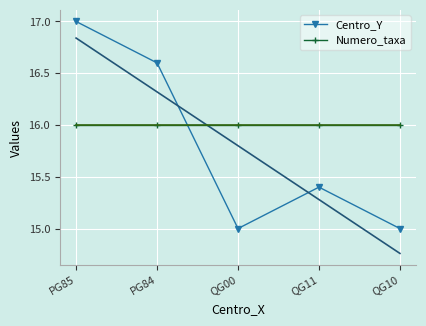

Which series has the largest range (max minus min)?

Centro_Y